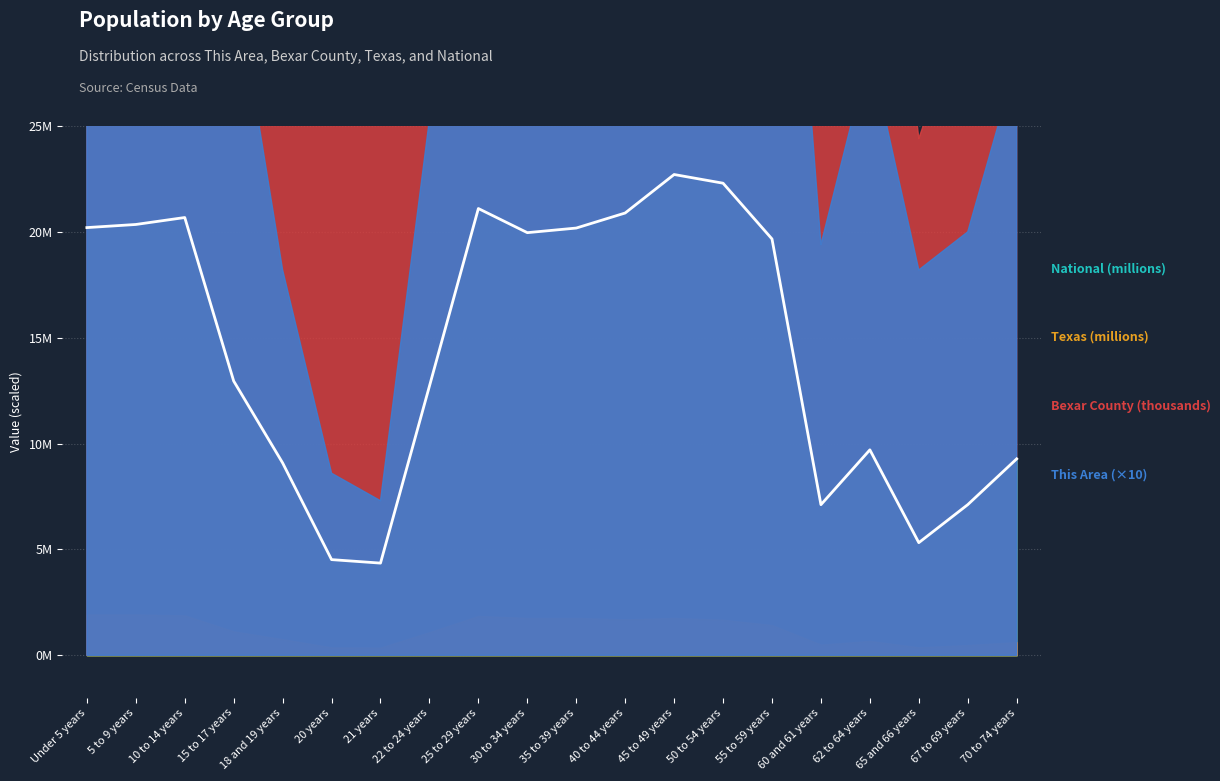

What is the label of the 6th point from the left?

20 years